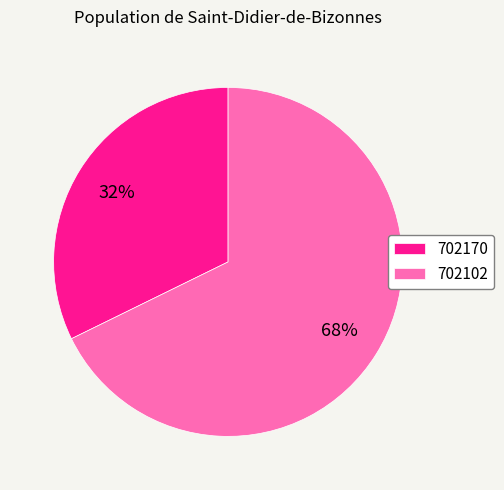

How many segments does this pie chart have?

2